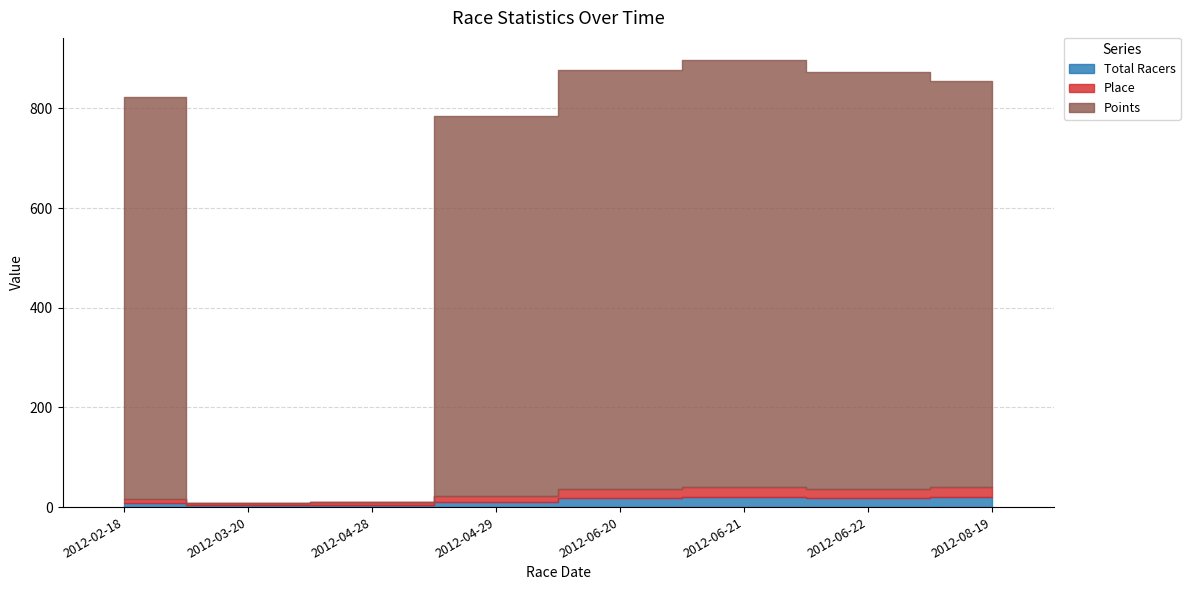

Reading right to left, what are all the values shown in this chart?

Total Racers: 2012-08-19=21.0	2012-06-22=18.0	2012-06-21=20.0	2012-06-20=18.0	2012-04-29=11.0	2012-04-28=5.0	2012-03-20=4.0	2012-02-18=8.0
Place: 2012-08-19=20.0	2012-06-22=18.0	2012-06-21=20.0	2012-06-20=18.0	2012-04-29=11.0	2012-04-28=5.0	2012-03-20=4.0	2012-02-18=8.0
Points: 2012-08-19=814.2	2012-06-22=836.4	2012-06-21=856.9	2012-06-20=840.4	2012-04-29=763.1	2012-04-28=0.0	2012-03-20=0.0	2012-02-18=806.2